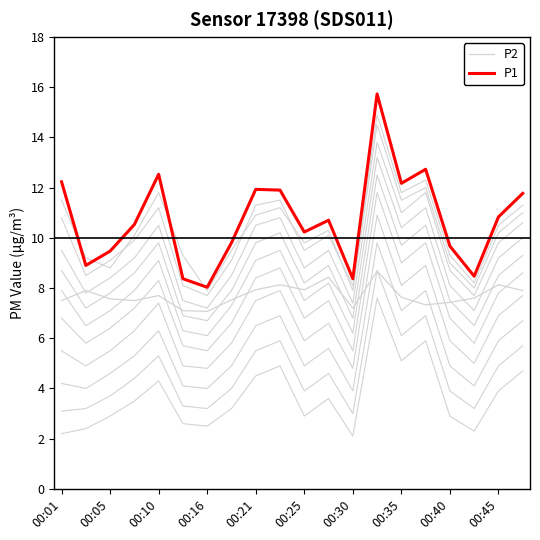

What are all the series names shown in the legend?

P2, P1